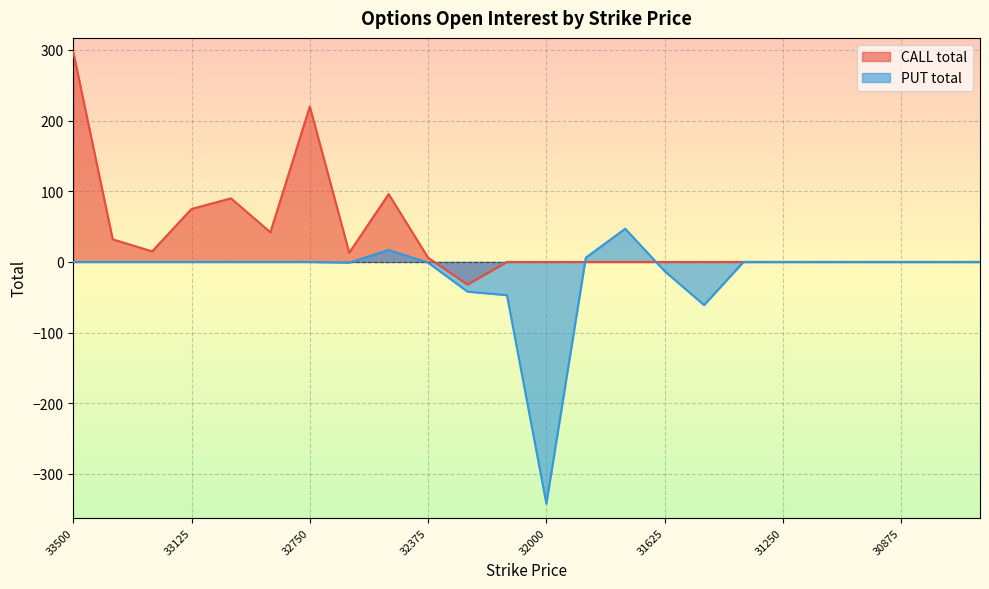

Reading left to right, what are all the values shown in this chart?

CALL total: 297	32	15	75	90	42	220	13	96	6	-32	0	0	0	0	0	0	0	0	0	0	0	0	0
PUT total: 0	0	0	0	0	0	0	-1	17	-1	-42	-47	-342	6	47	-13	-61	0	0	0	0	0	0	0